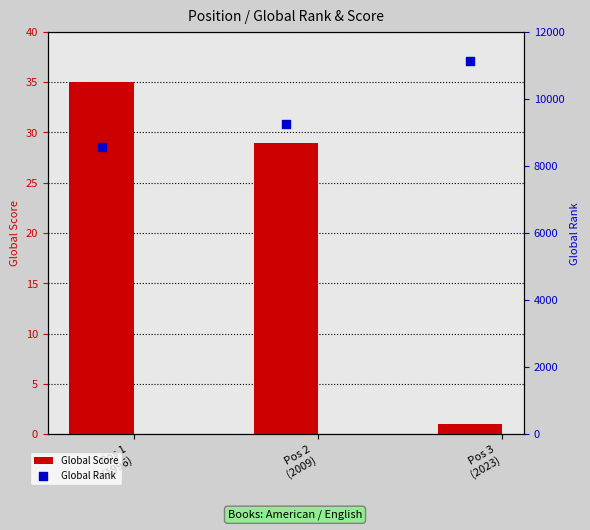

Which series has the widest spread of Y values?

Global Rank